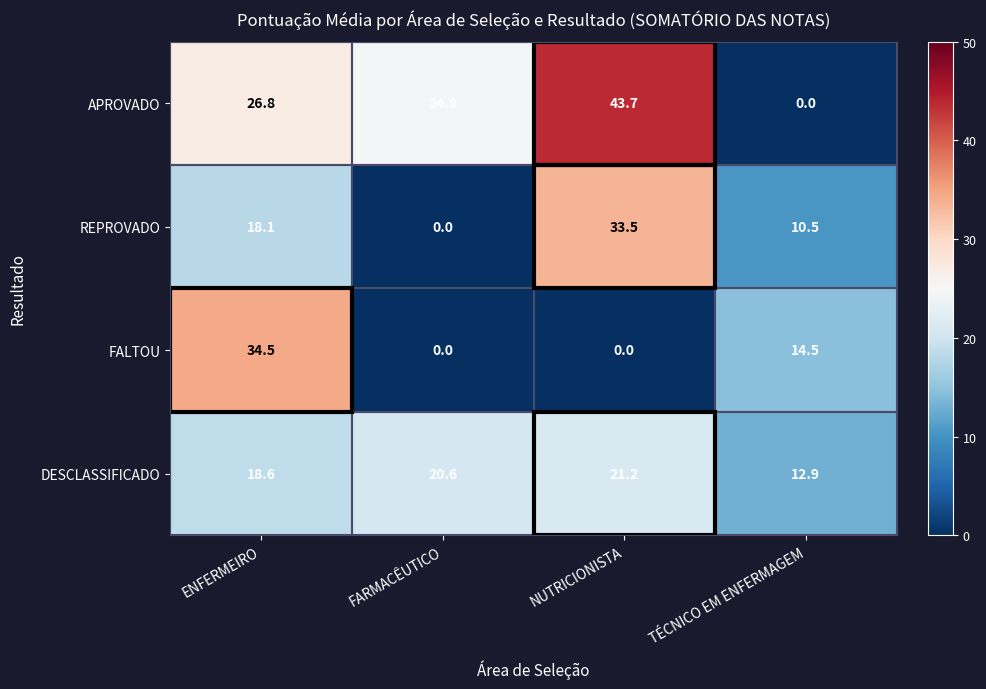

Rank the series by their maximum value, from highest to lowest.

APROVADO, FALTOU, REPROVADO, DESCLASSIFICADO